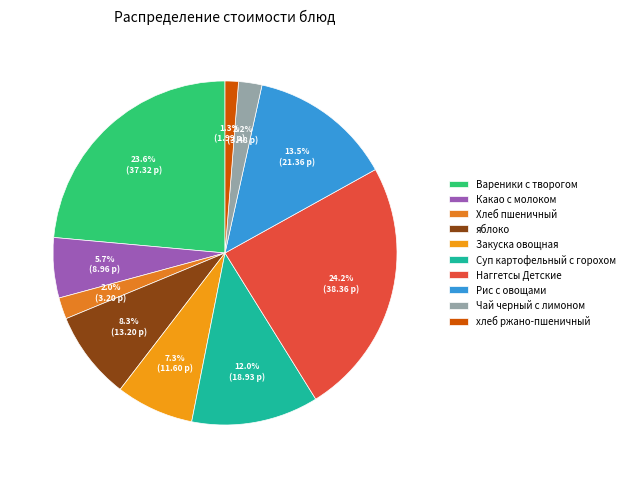

Is it true that хлеб ржано-пшеничный is 1% of the pie?

True